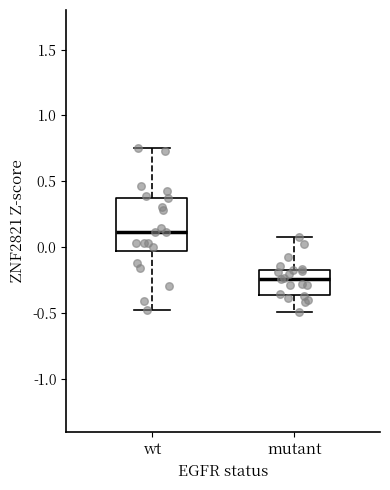

Where is the lower edge of the box for wt on the y-axis? The values are not printed on the chart, so give them approximately, as read against the axis.

-0.05